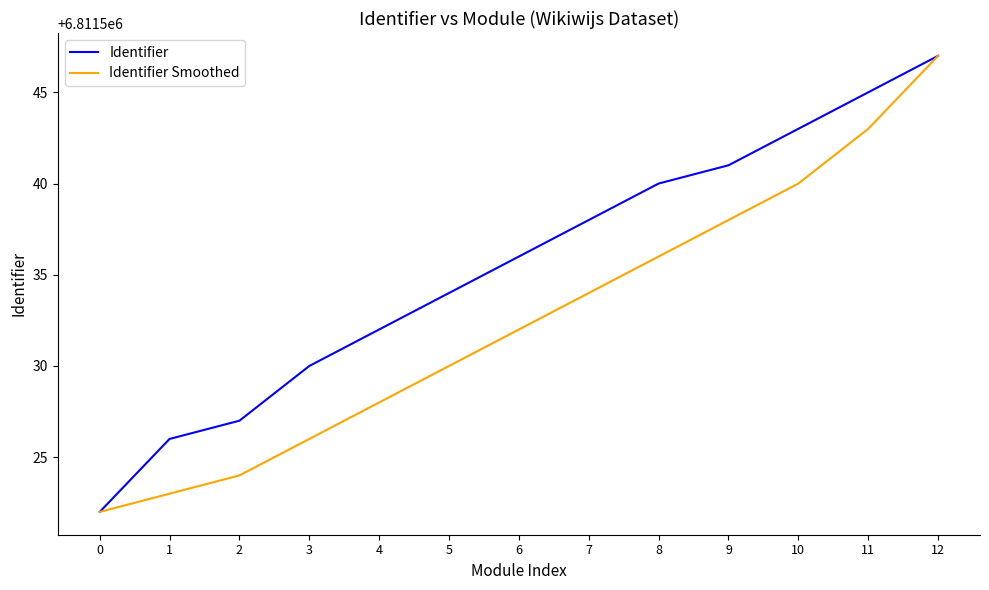

What is the total value across all series at 0?

13623044